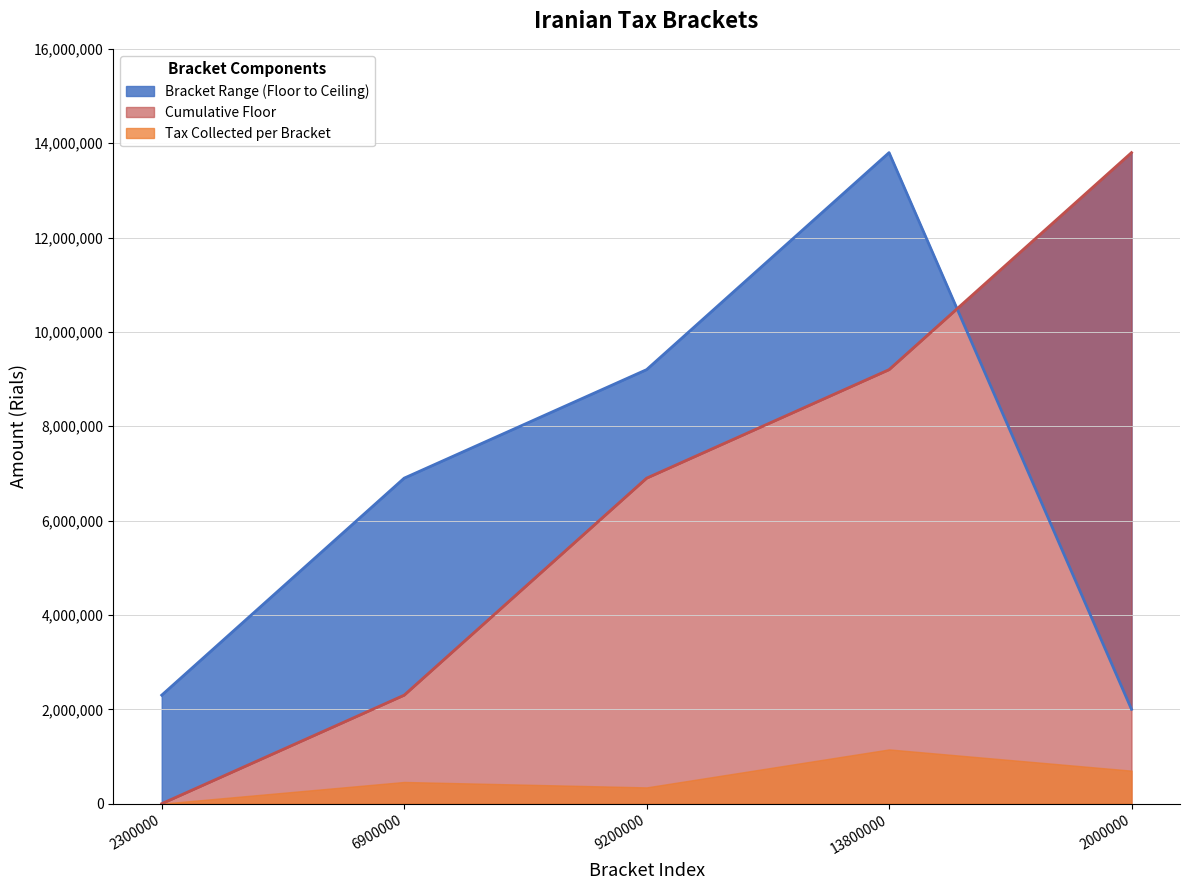

Between which two adjacent categories do bracket_ceiling and bracket_floor first intersect?

13800000 and 2000000